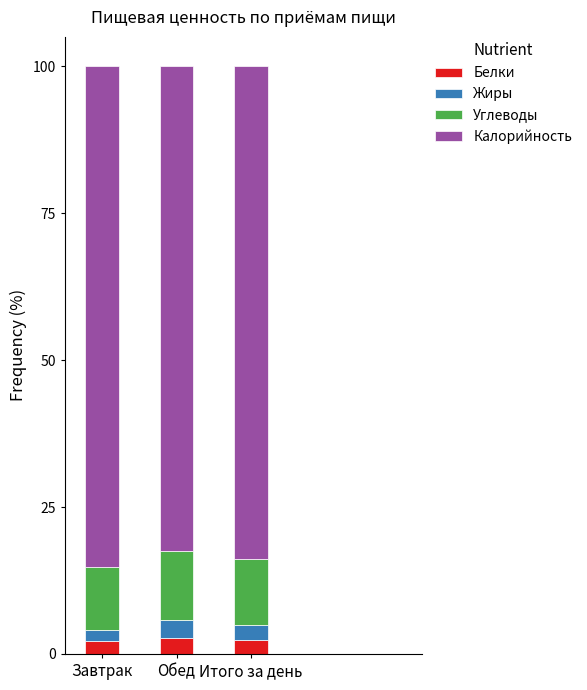

What is the total value across all series at Итого за день?

100.0